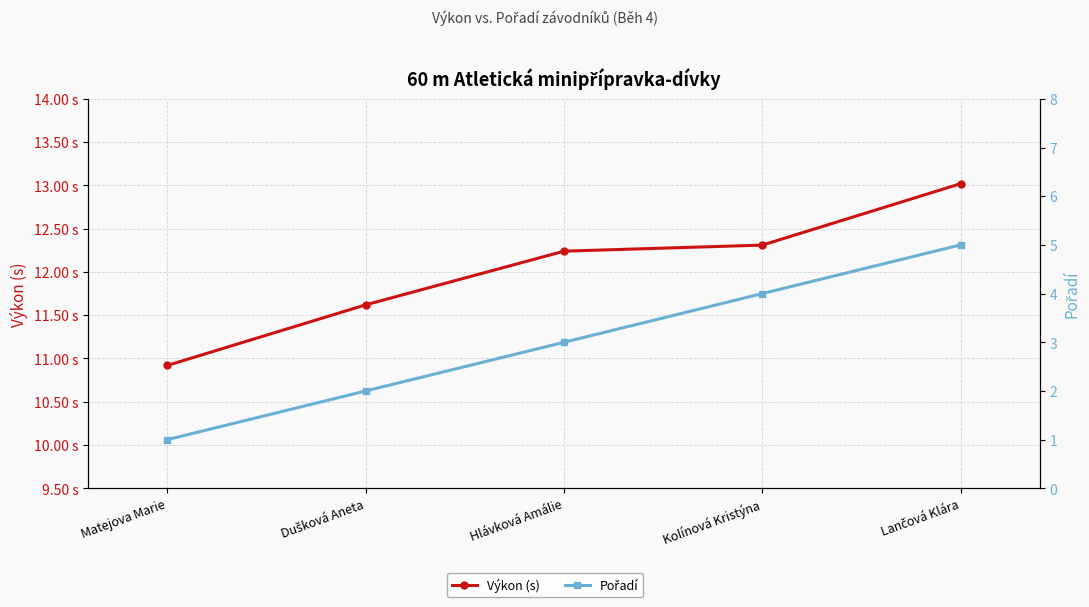

What is the minimum value for Výkon (s)?

10.9